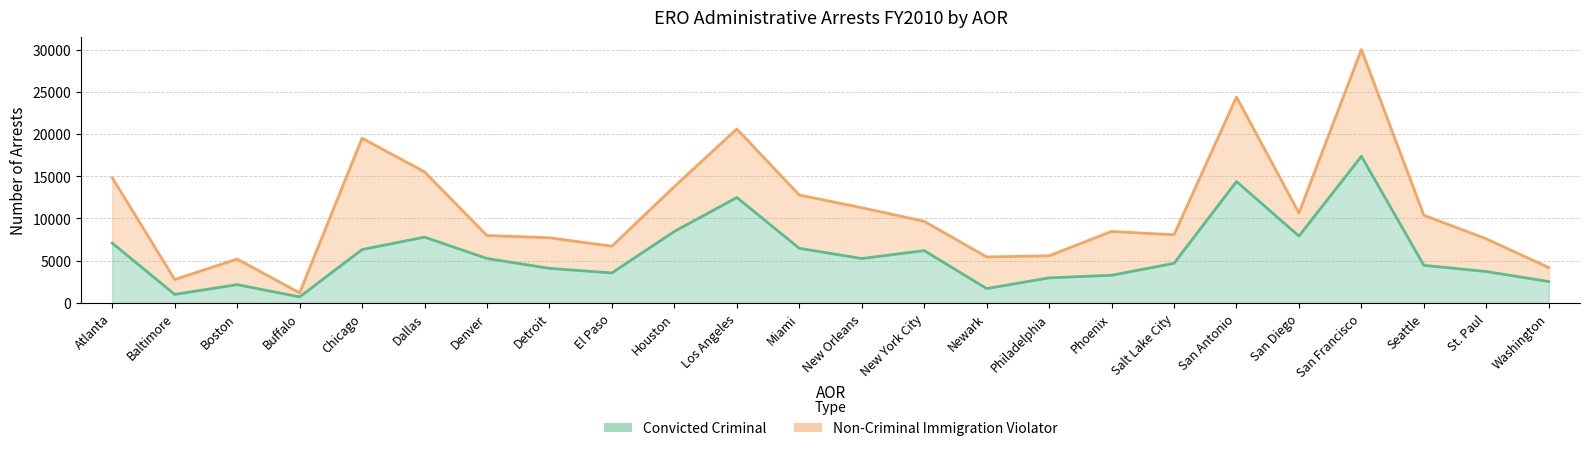

Rank the categories by value from highest to lowest.

San Francisco, San Antonio, Los Angeles, Houston, San Diego, Dallas, Atlanta, Miami, Chicago, New York City, Denver, New Orleans, Salt Lake City, Seattle, Detroit, St. Paul, El Paso, Phoenix, Philadelphia, Washington, Boston, Newark, Baltimore, Buffalo